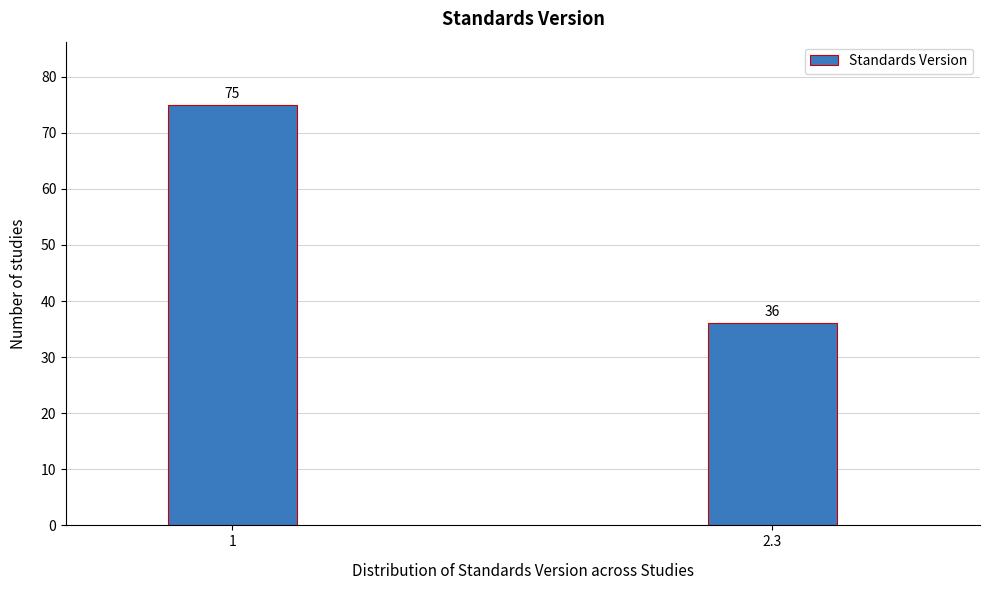

Reading left to right, list all the values displayed in this chart.

75	36